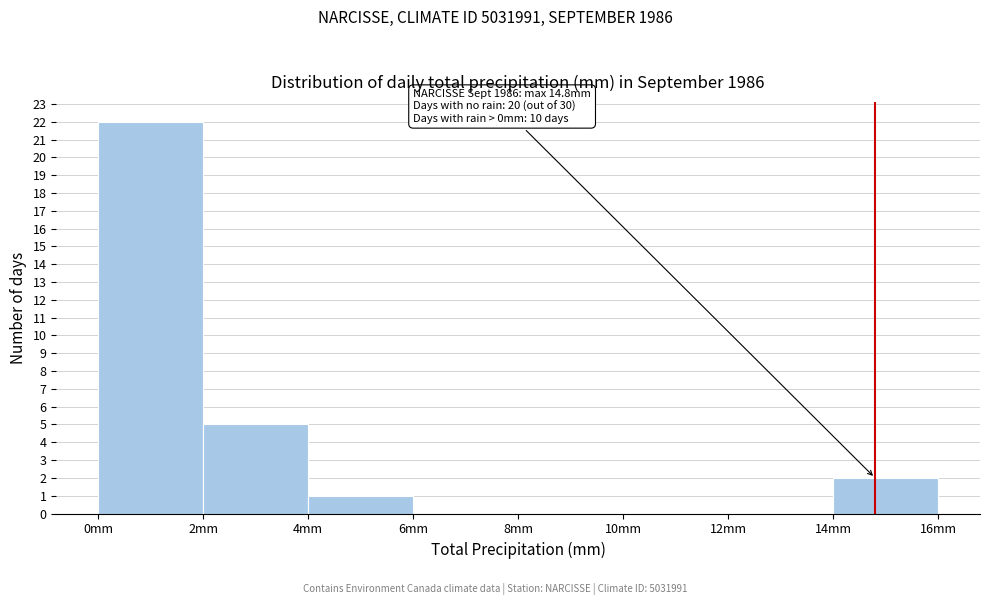

Which range on the x-axis has the tallest bar?

0 to 2